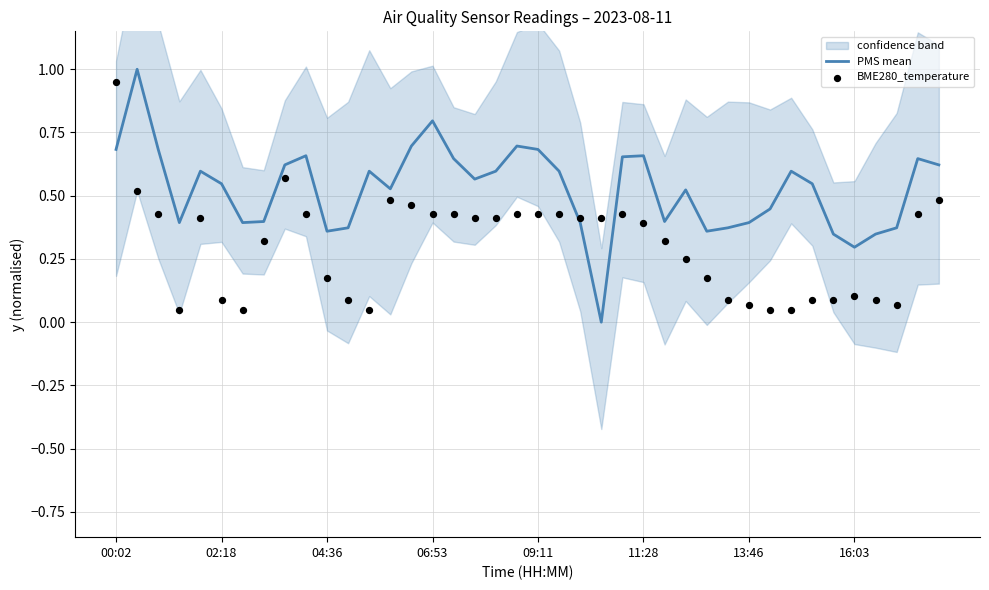

At which category is the sum across all series the highest?

00:02